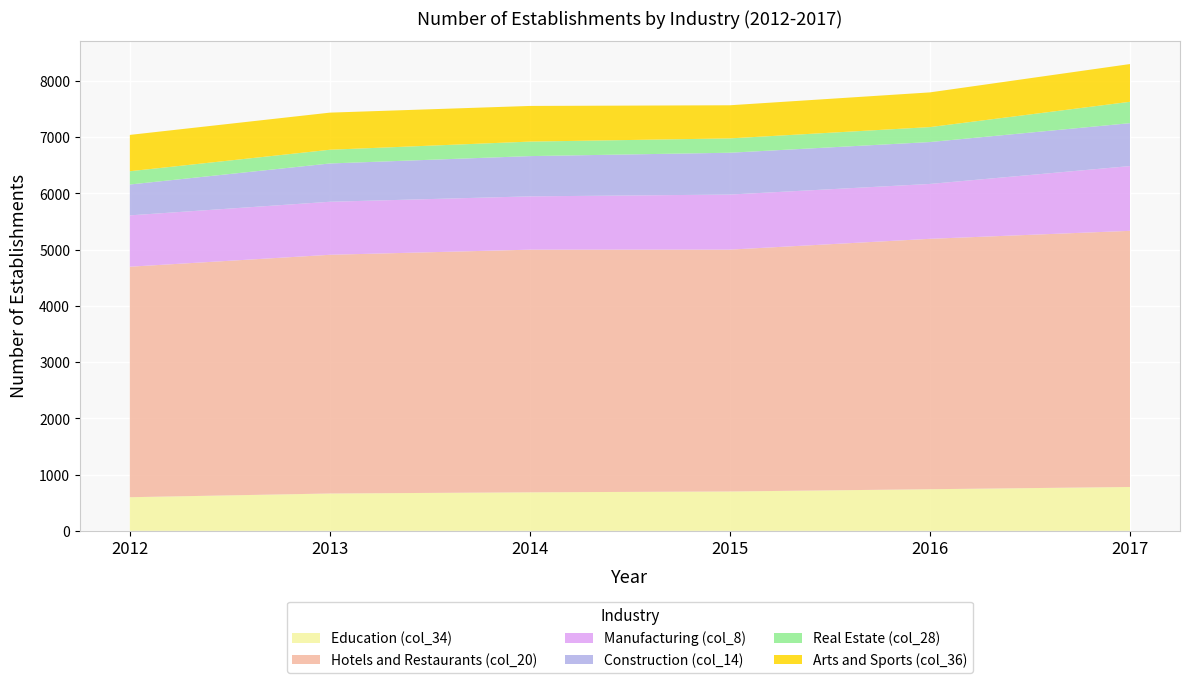

Reading left to right, transcribe all the data shown in this chart.

Education (col_34): 598	664	685	700	740	780
Hotels and Restaurants (col_20): 4099	4245	4315	4301	4453	4555
Manufacturing (col_8): 913	943	948	979	976	1152
Construction (col_14): 549	681	716	744	745	763
Real Estate (col_28): 236	244	258	255	266	380
Arts and Sports (col_36): 646	660	634	589	617	671